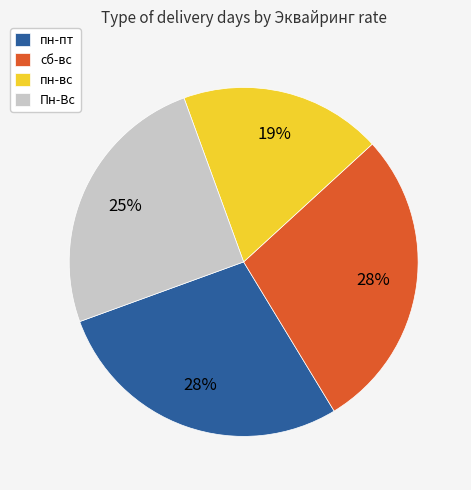

To the nearest percent, what portion does пн-пт represent?

28%